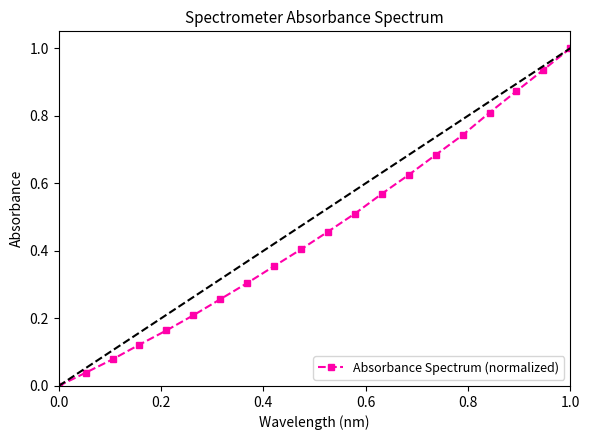

What is the greatest value displayed?

1.0